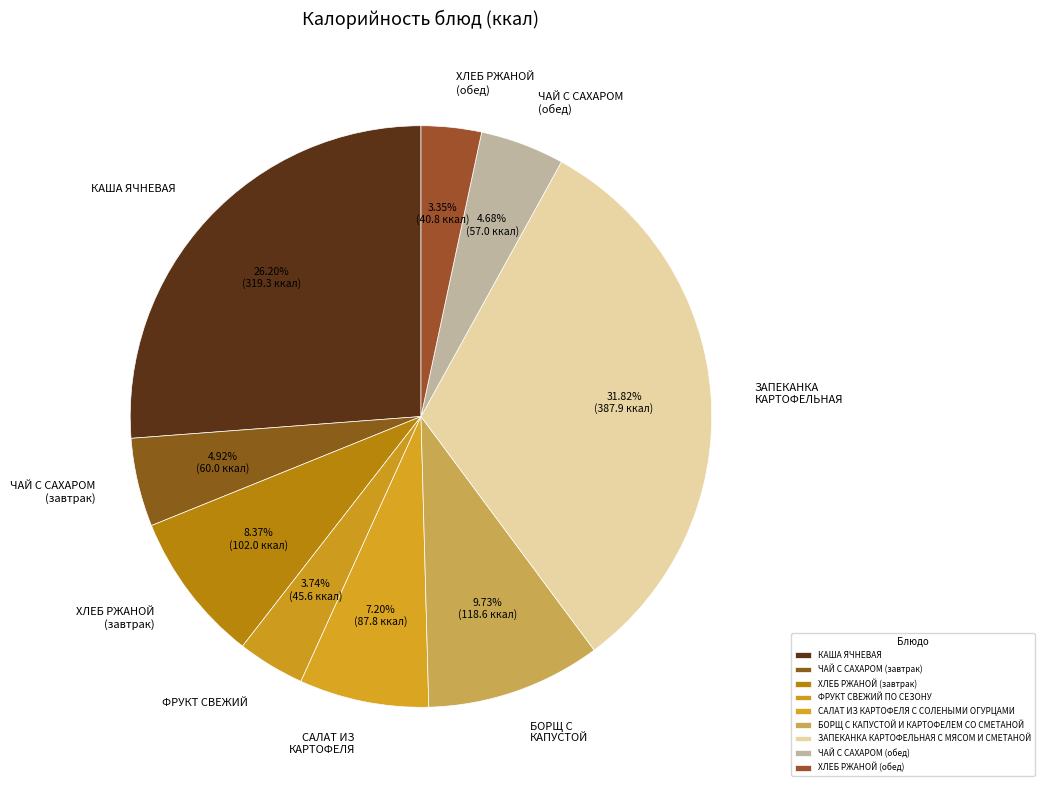

What is the largest slice in the pie chart?

ЗАПЕКАНКА КАРТОФЕЛЬНАЯ С МЯСОМ И СМЕТАНОЙ